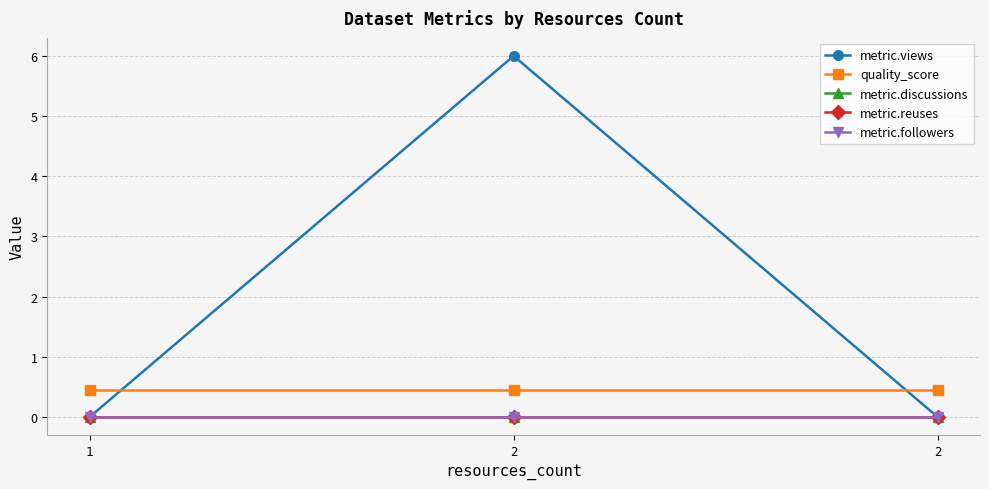

How many lines are shown in the chart?

5